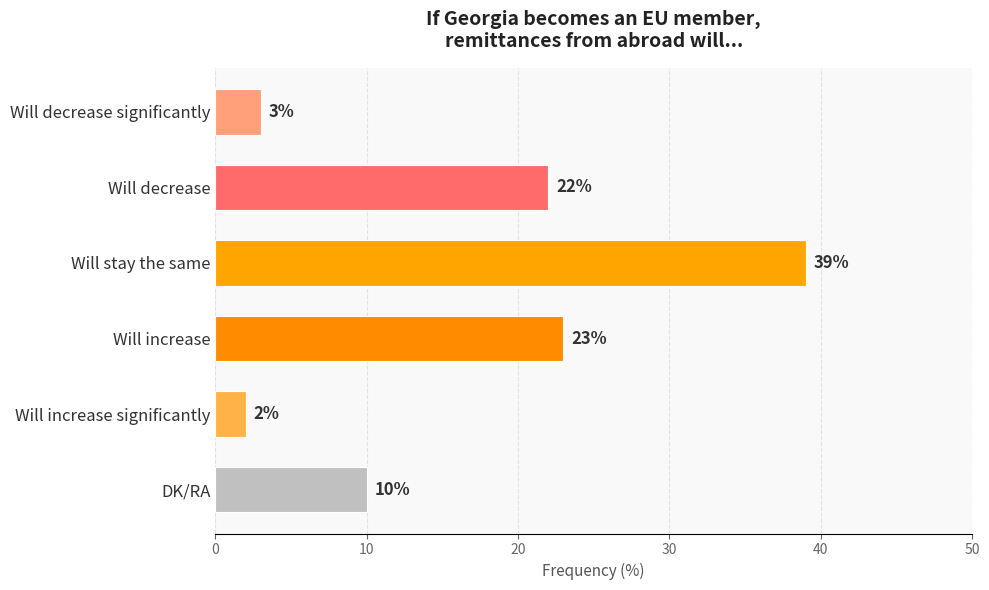

What is the smallest value displayed?

2